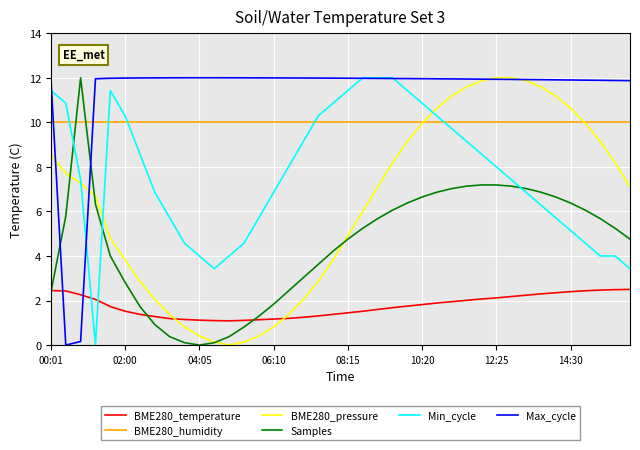

What is the maximum value shown in the chart?

12.0